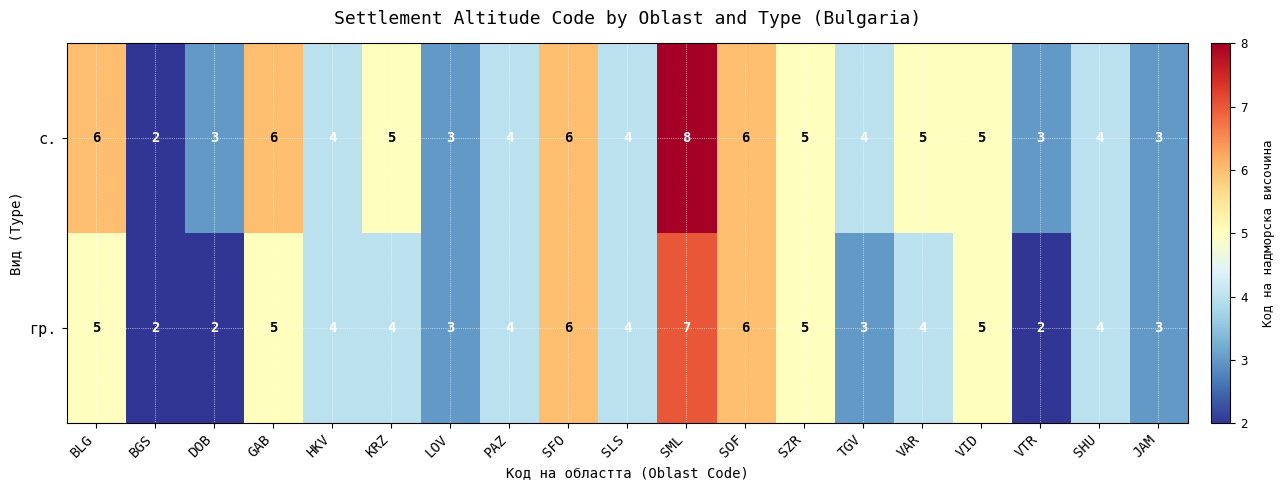

What is the difference between the maximum and minimum values in the с. series?

6